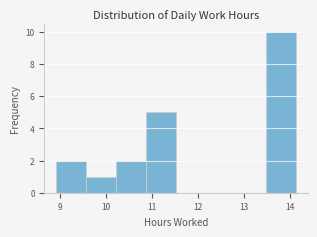

Reading left to right, transcribe this chart: for each bar, give the range it covers on the x-axis and its height. Neither the bar edges nor the heights are printed on the chart, so give them approximately, as read against the axes.

8.9 to 9.6: 2
9.6 to 10.2: 1
10.2 to 10.9: 2
10.9 to 11.5: 5
11.5 to 12.2: 0
12.2 to 12.8: 0
12.8 to 13.5: 0
13.5 to 14.1: 10